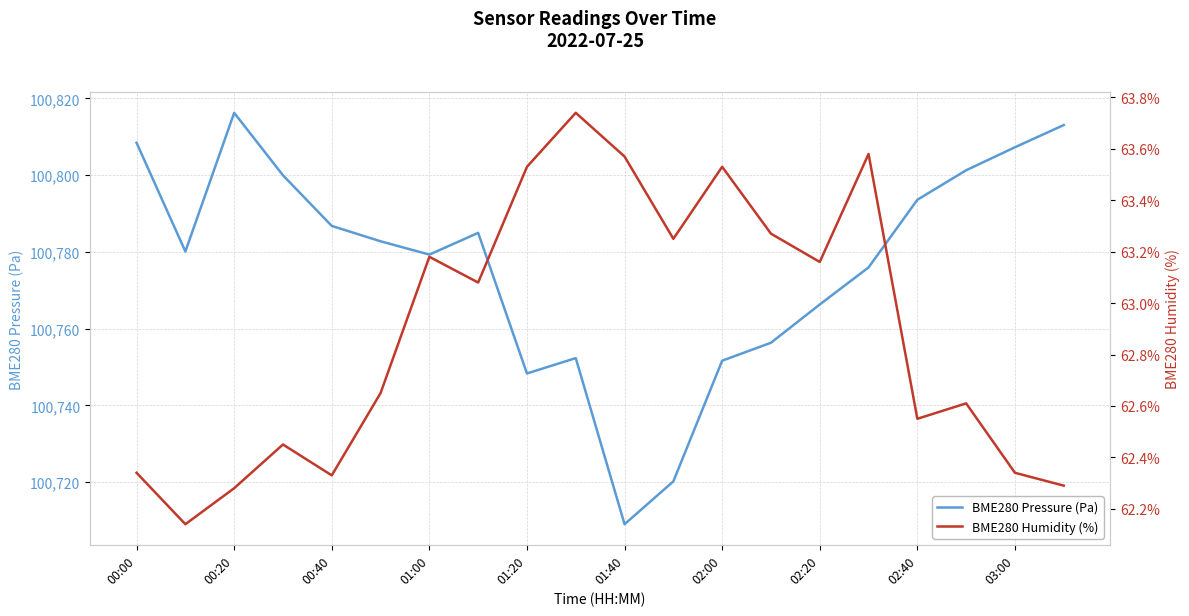

Rank the series at 13 from highest to lowest value.

BME280 Pressure (Pa), BME280 Humidity (%)